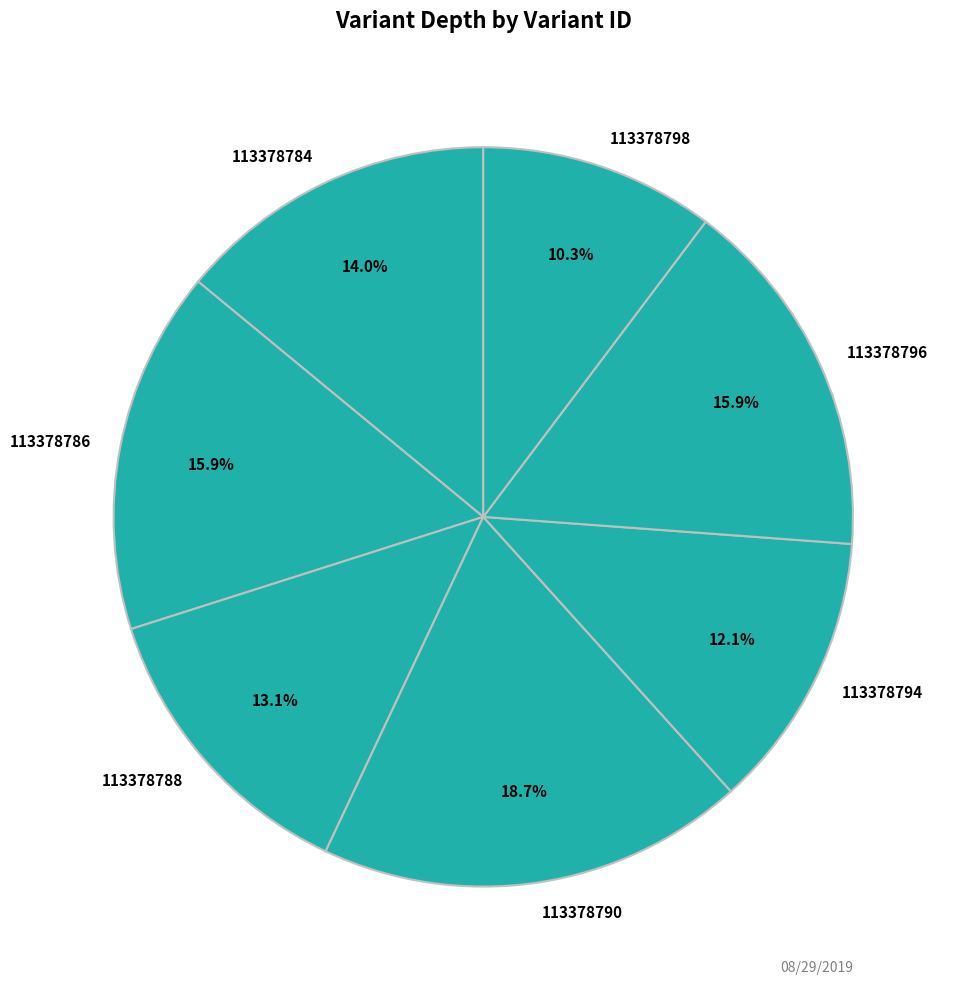

What percentage is the 113378788 slice, to the nearest percent?

13%